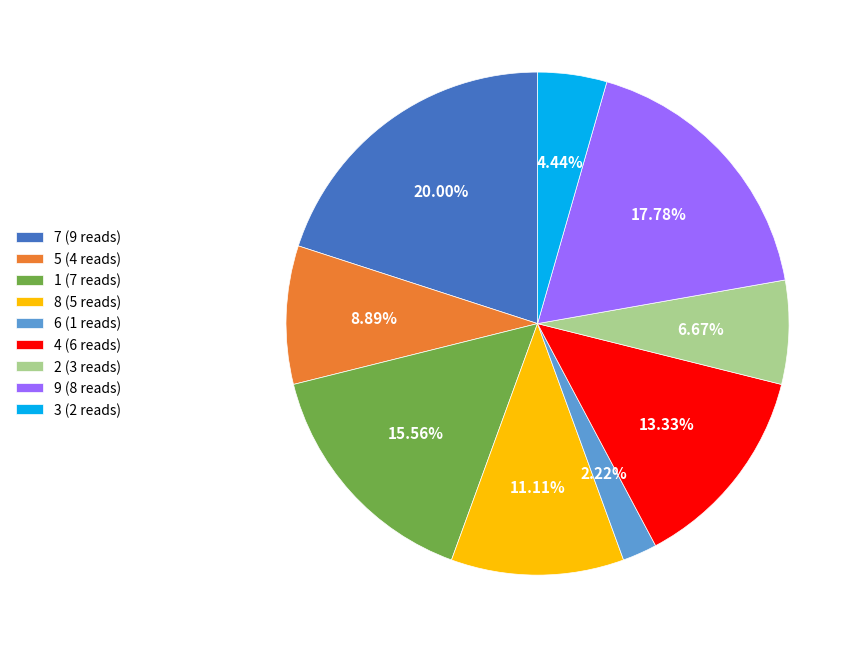

Which has a higher value, 9 (8 reads) or 3 (2 reads)?

9 (8 reads)